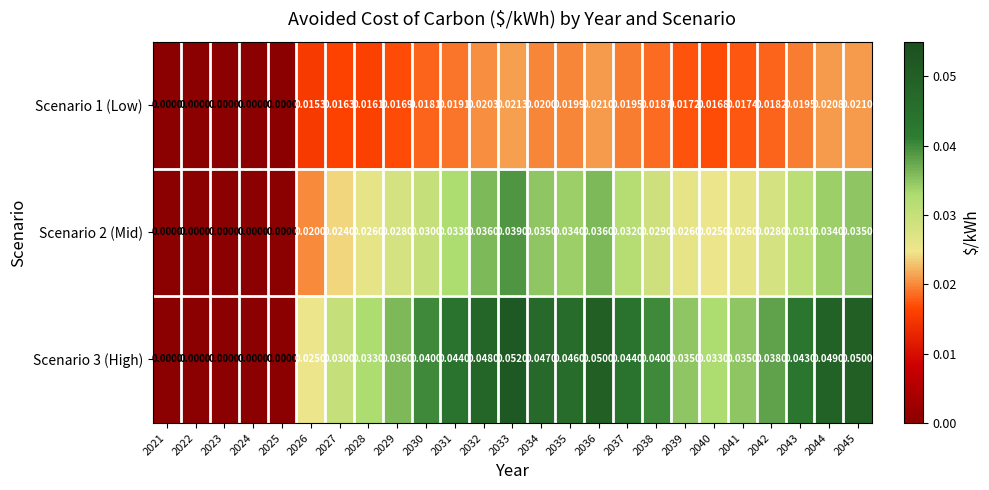

How many distinct data groups are displayed?

3